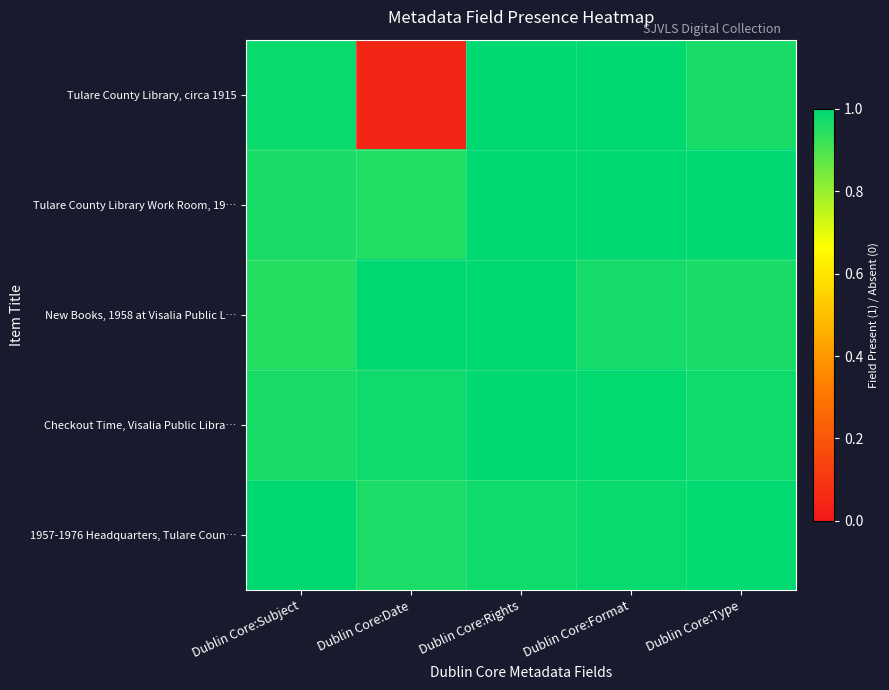

Which series has the largest range (max minus min)?

Tulare County Library, circa 1915